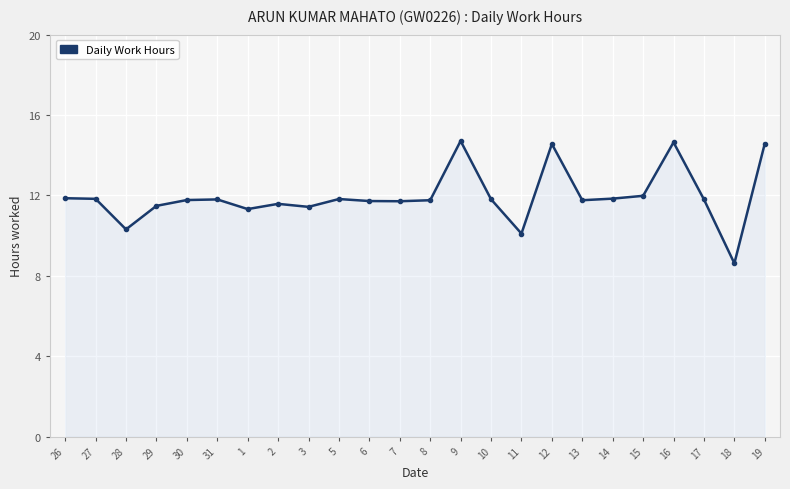

What position from the left is 27?

2